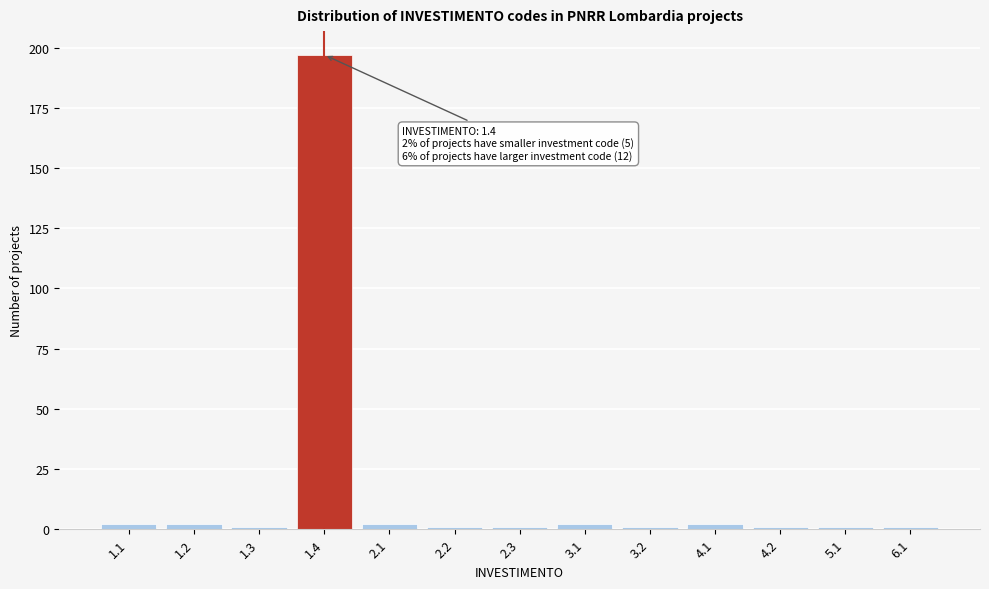

Reading left to right, transcribe all the data shown in this chart.

1.1=2	1.2=2	1.3=1	1.4=197	2.1=2	2.2=1	2.3=1	3.1=2	3.2=1	4.1=2	4.2=1	5.1=1	6.1=1